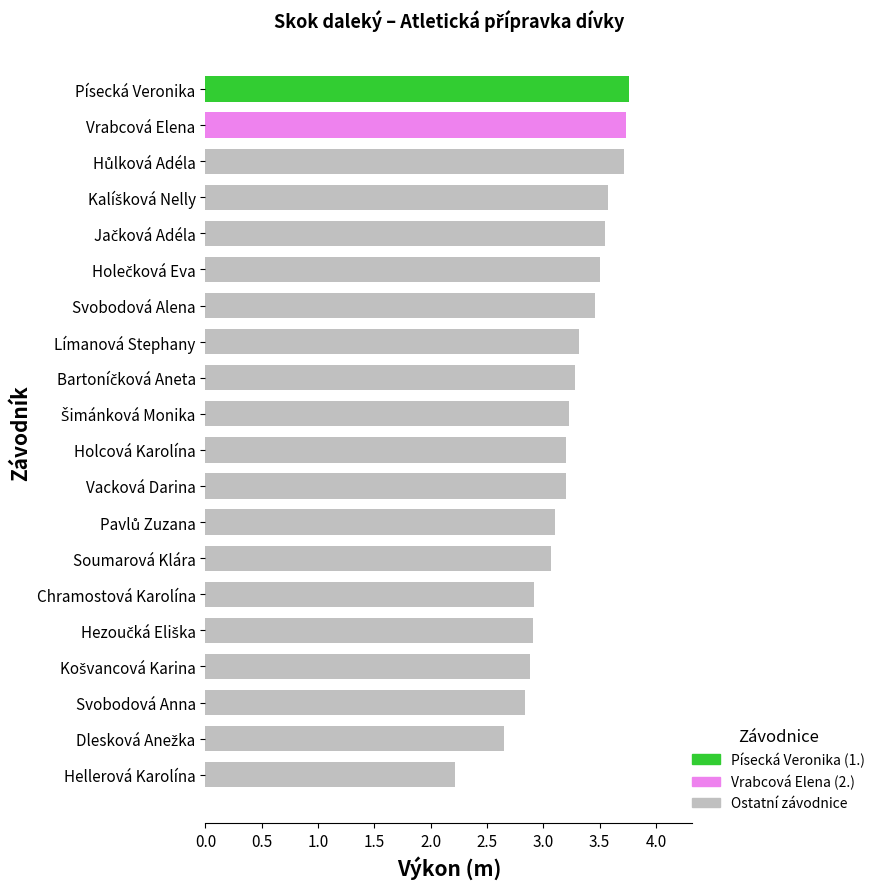

What is the difference between the maximum and second lowest values?

1.1